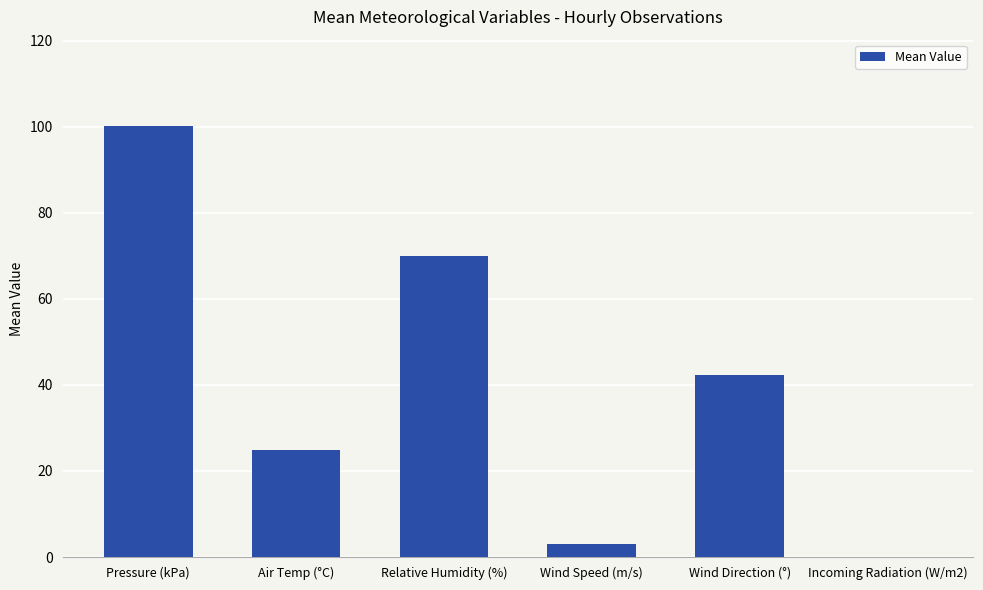

Is it true that the value at Pressure (kPa) is 42.7?

False